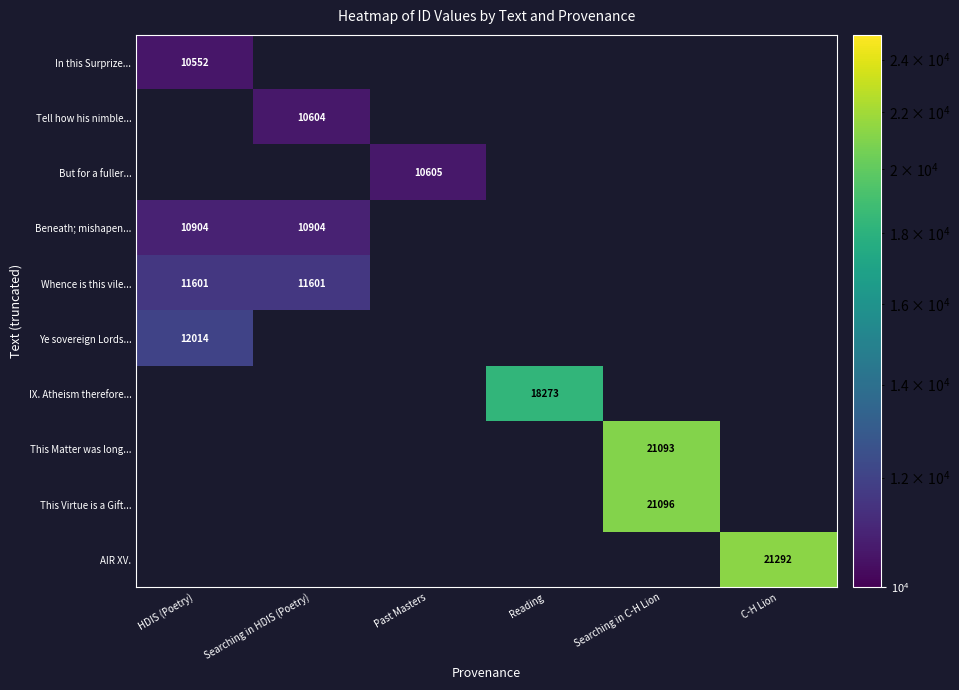

What is the sum of the Beneath; mishapen... values at HDIS (Poetry) and Searching in HDIS (Poetry)?

21808